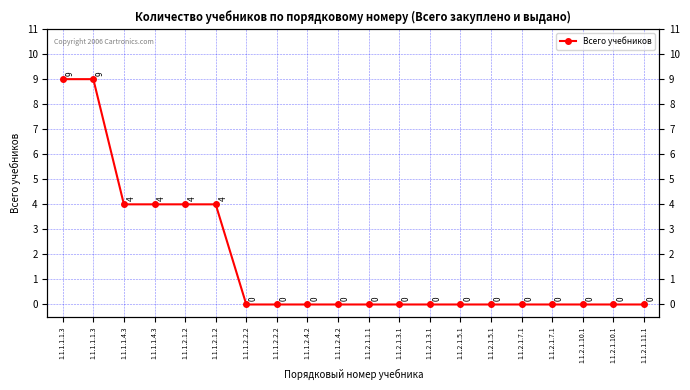

What is the sum of all values?

34